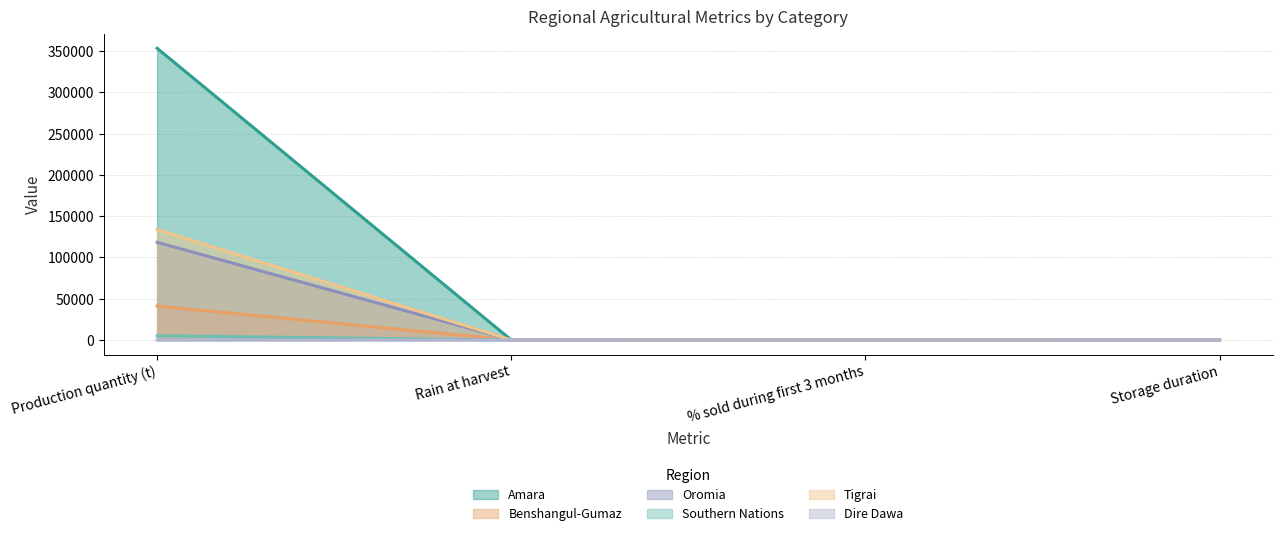

Does the chart have visible grid lines?

Yes